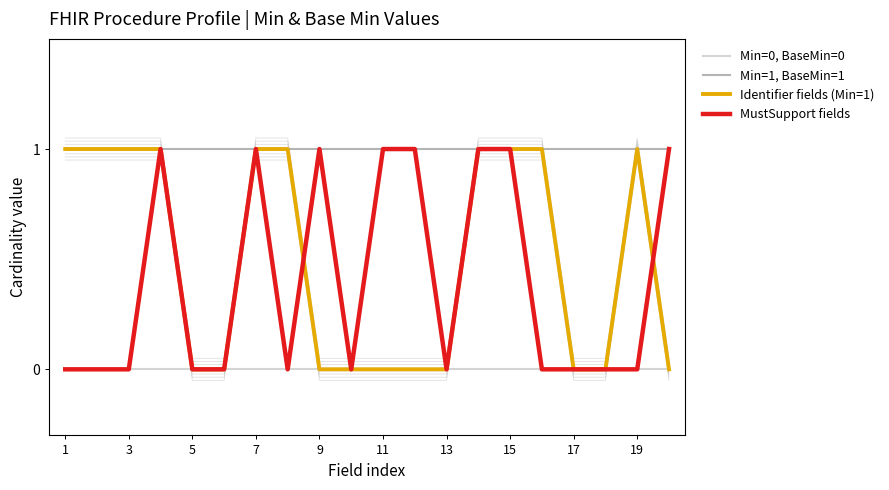

The value of Min=1, BaseMin=1 at 19 is 1. True or false?

True